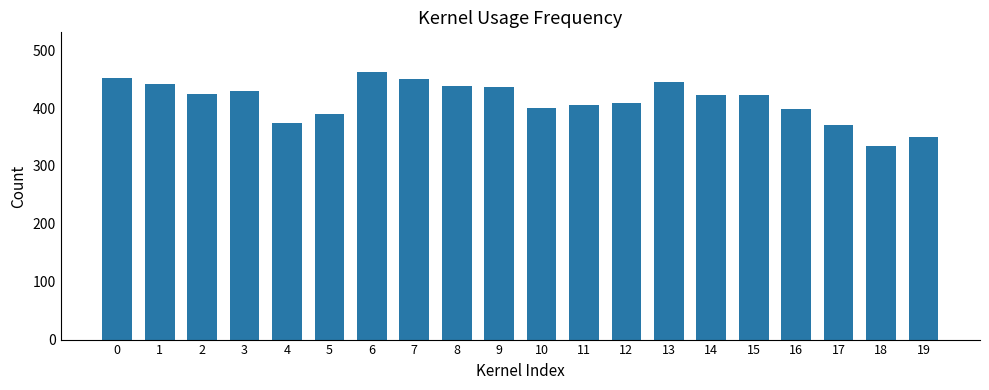

What is the value of the 20th bar from the left?

349.3